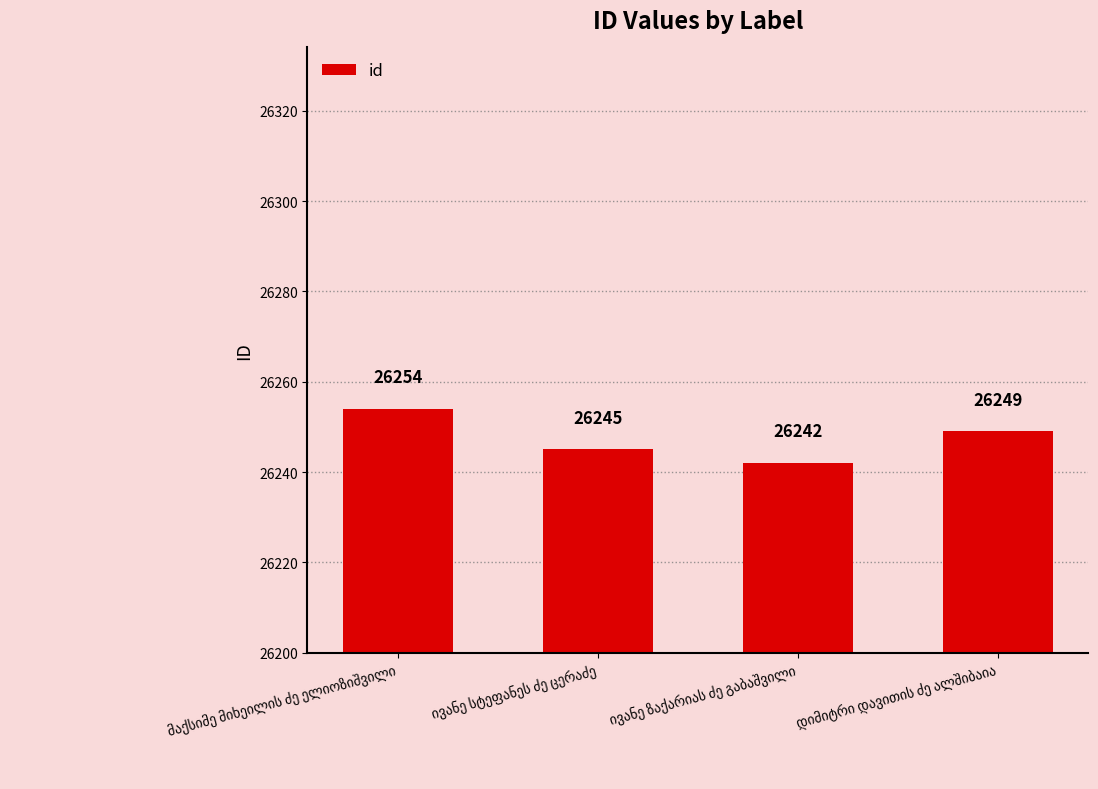

What is the sum of all values?

104990